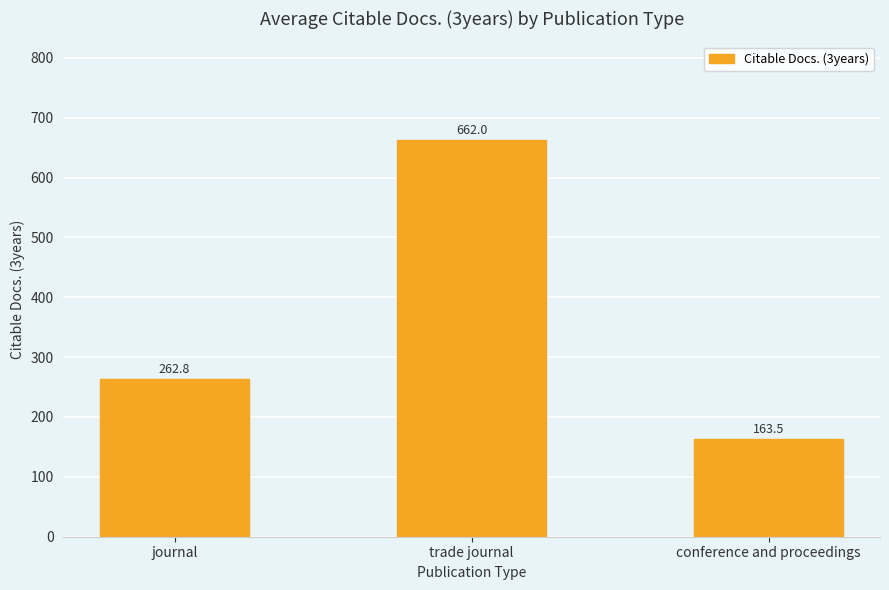

Reading left to right, transcribe all the data shown in this chart.

journal=262.8	trade journal=662.0	conference and proceedings=163.5